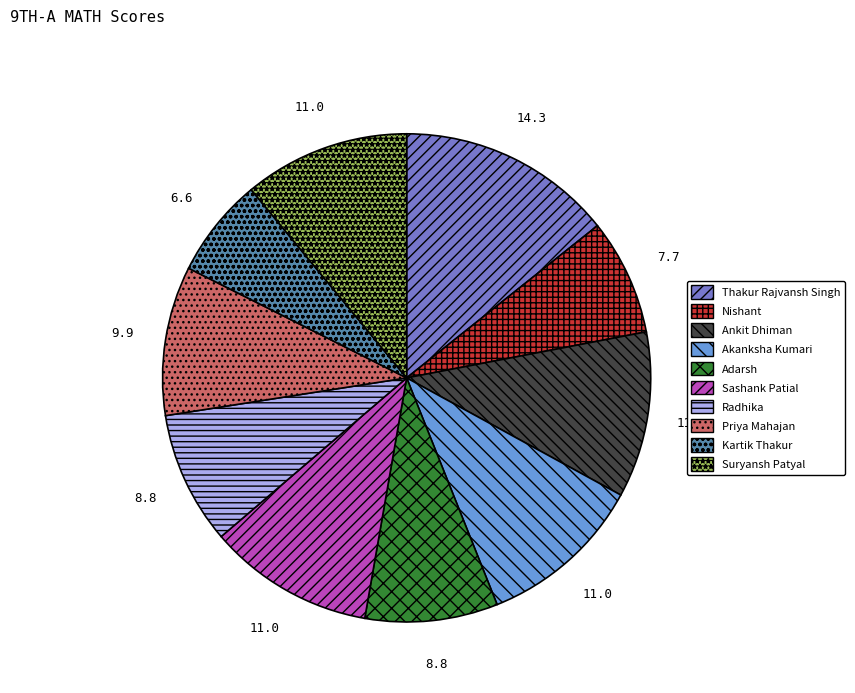

Do Akanksha Kumari and Suryansh Patyal together represent more than half of the pie?

No